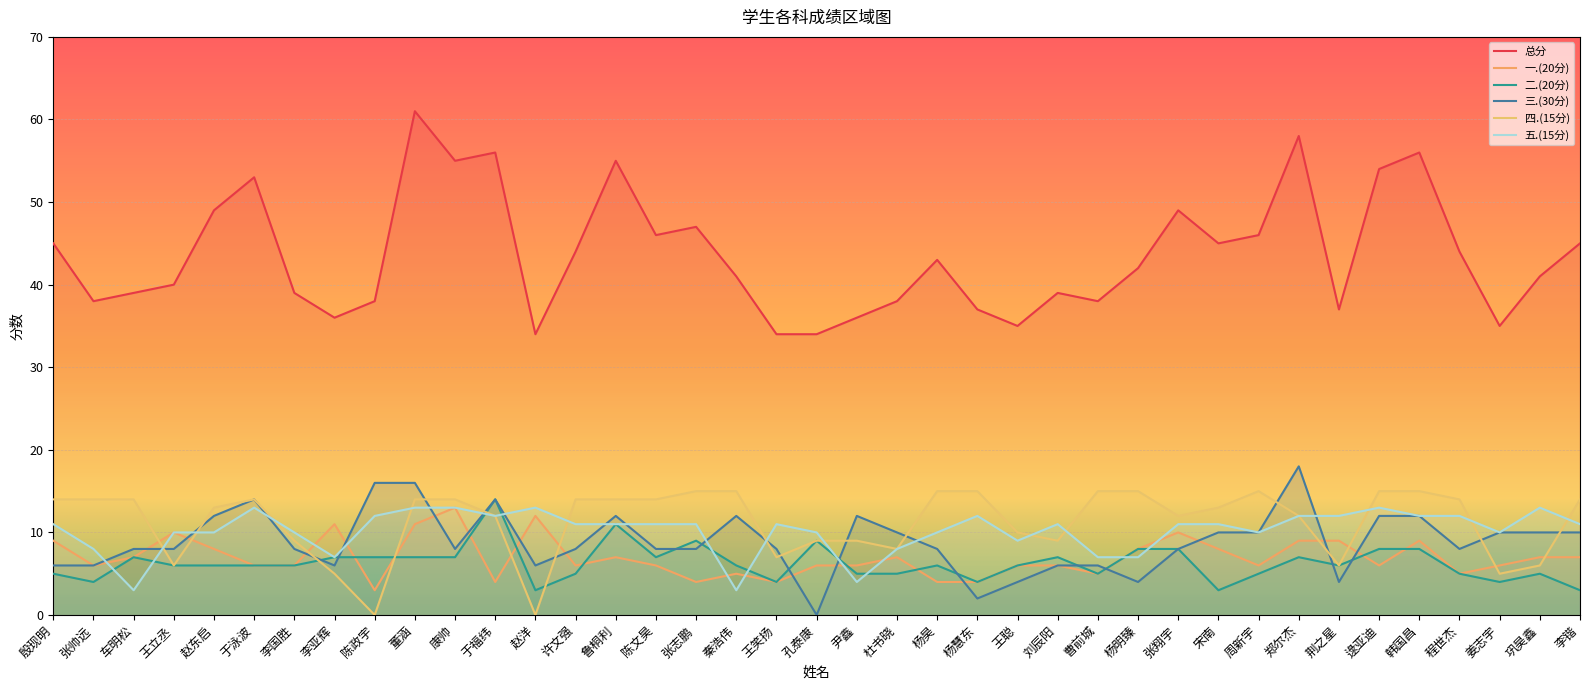

What is the difference between the second highest and minimum values in the 一.(20分) series?

9